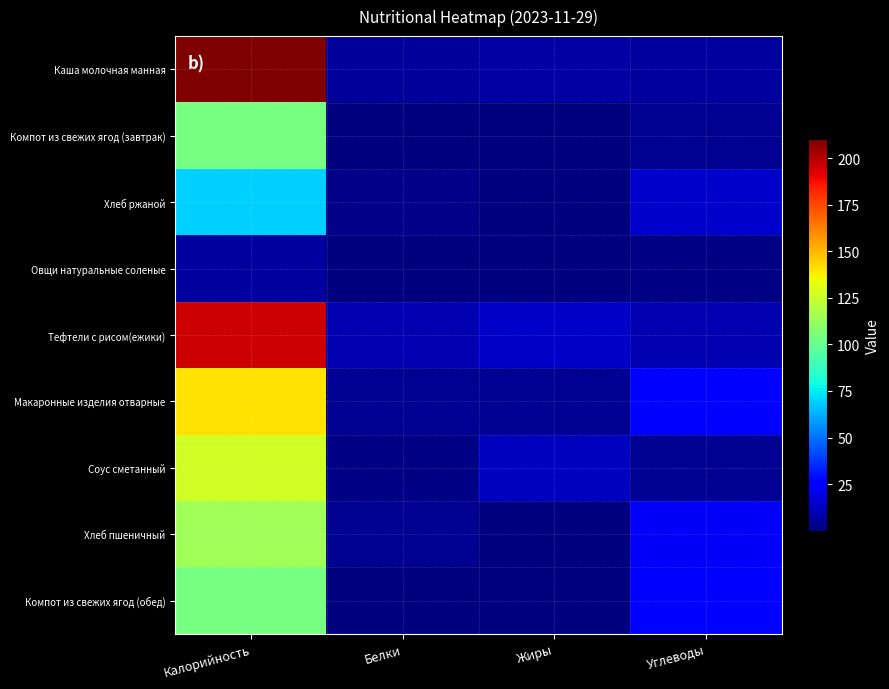

What is the maximum value shown in the chart?

210.1